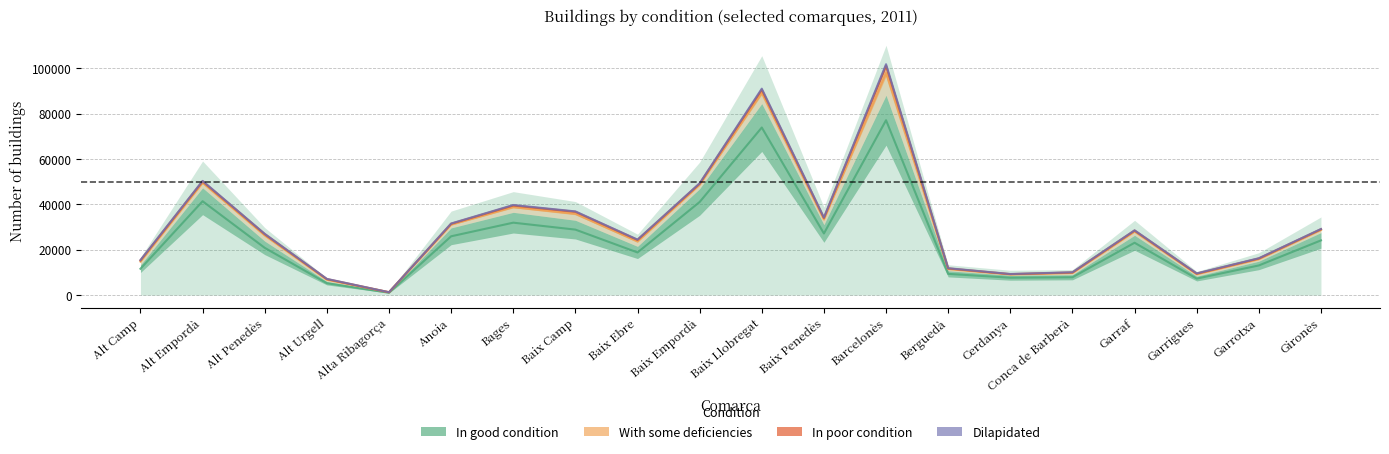

How many distinct data groups are displayed?

4